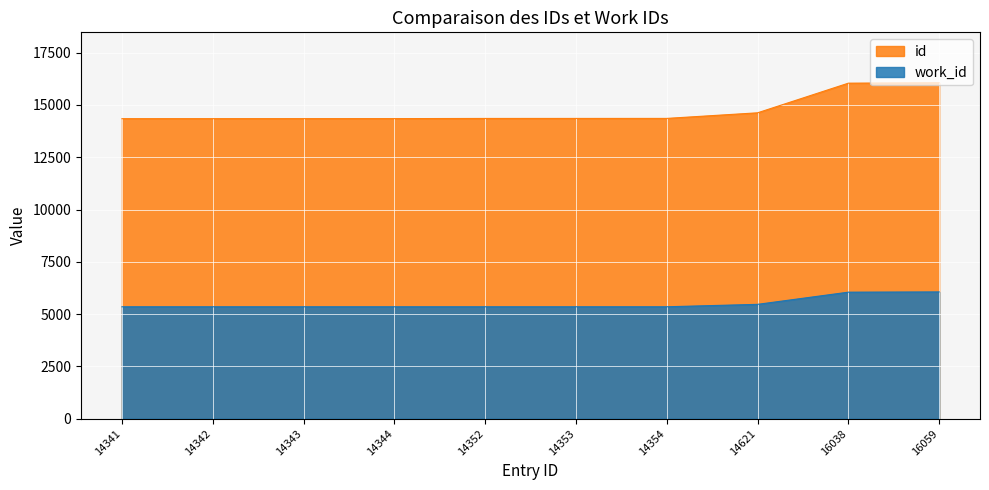

What is the total value across all series at 14343?

19694